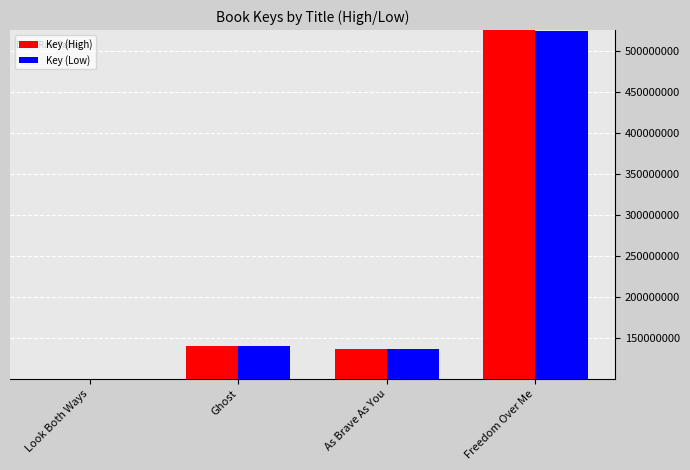

Is it true that Key (High) equals 221522883.5 at Ghost?

False